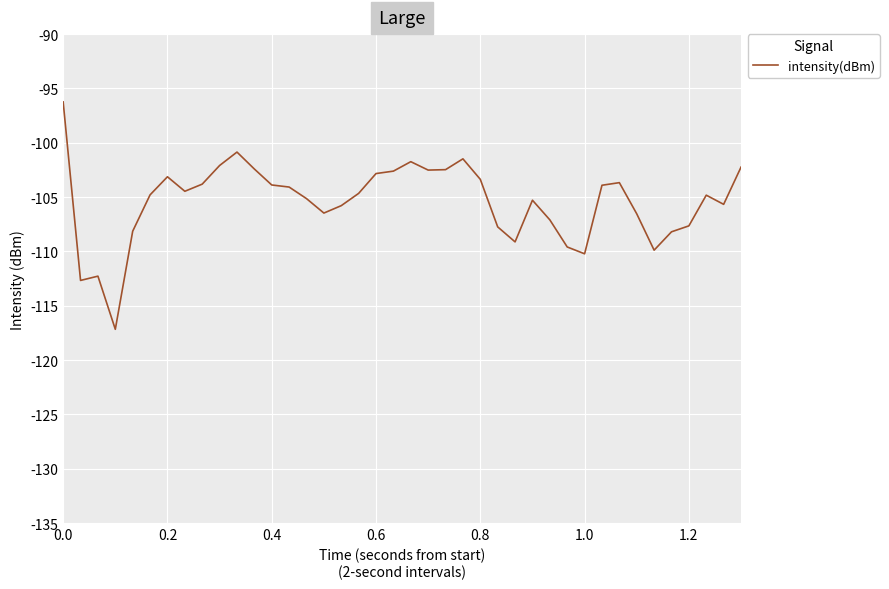

What is the maximum value shown in the chart?

-96.2